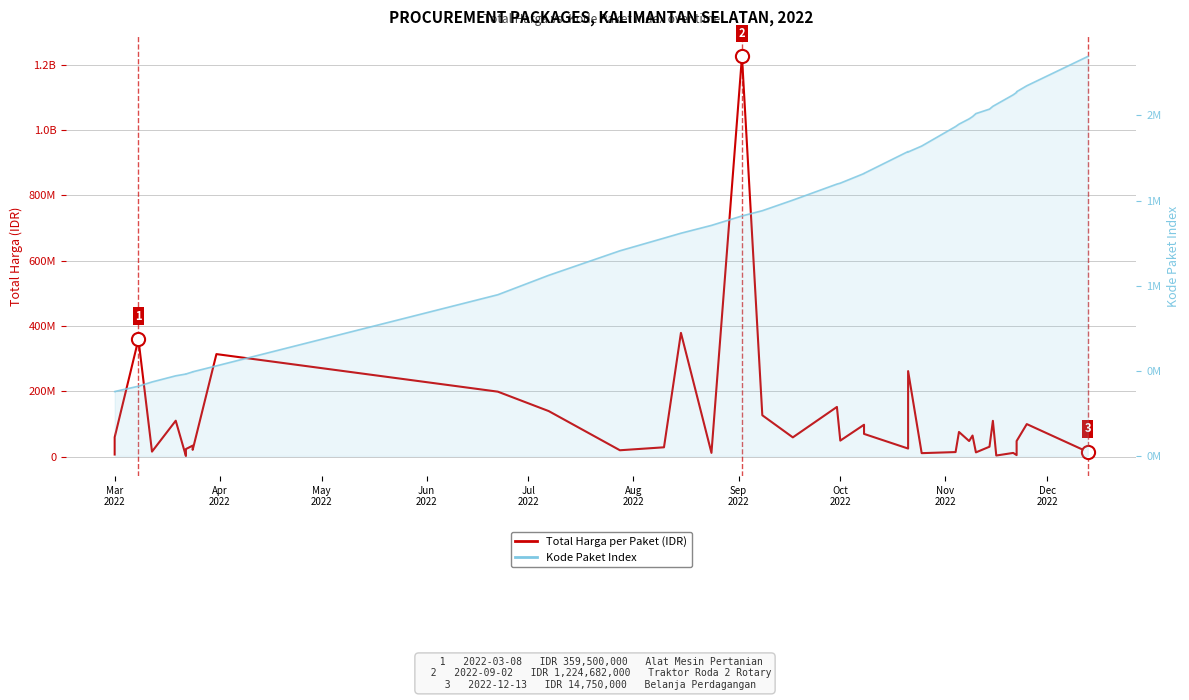

Is the value of Kode Paket Index at 16 greater than the value of Total Harga per Paket (IDR) at 31?

No